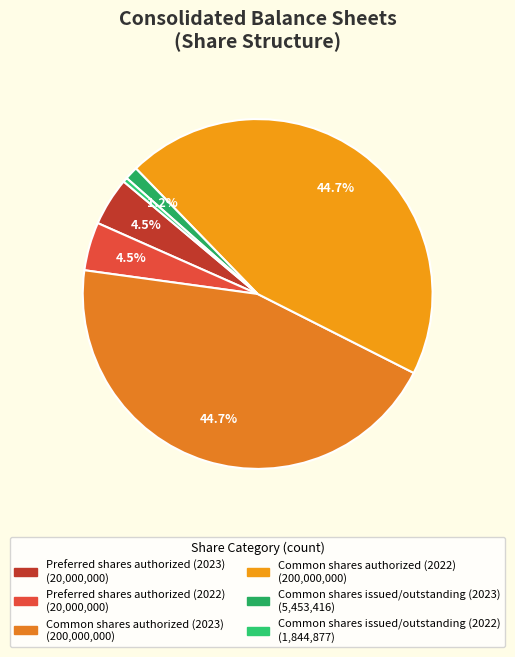

What percentage is NOT represented by Common shares authorized (2023)?

55.3%